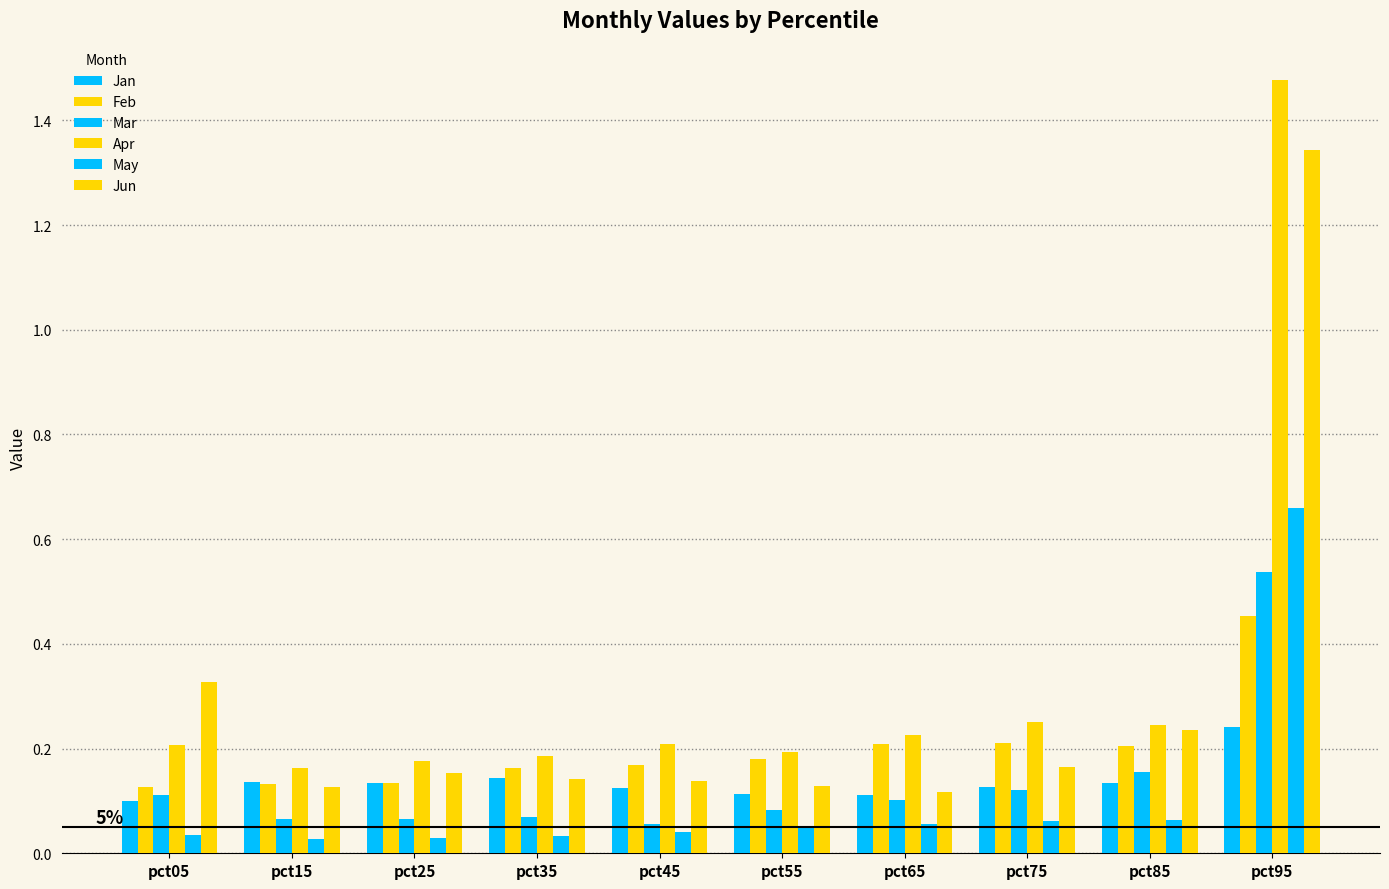

Count the number of data series in this chart.

6